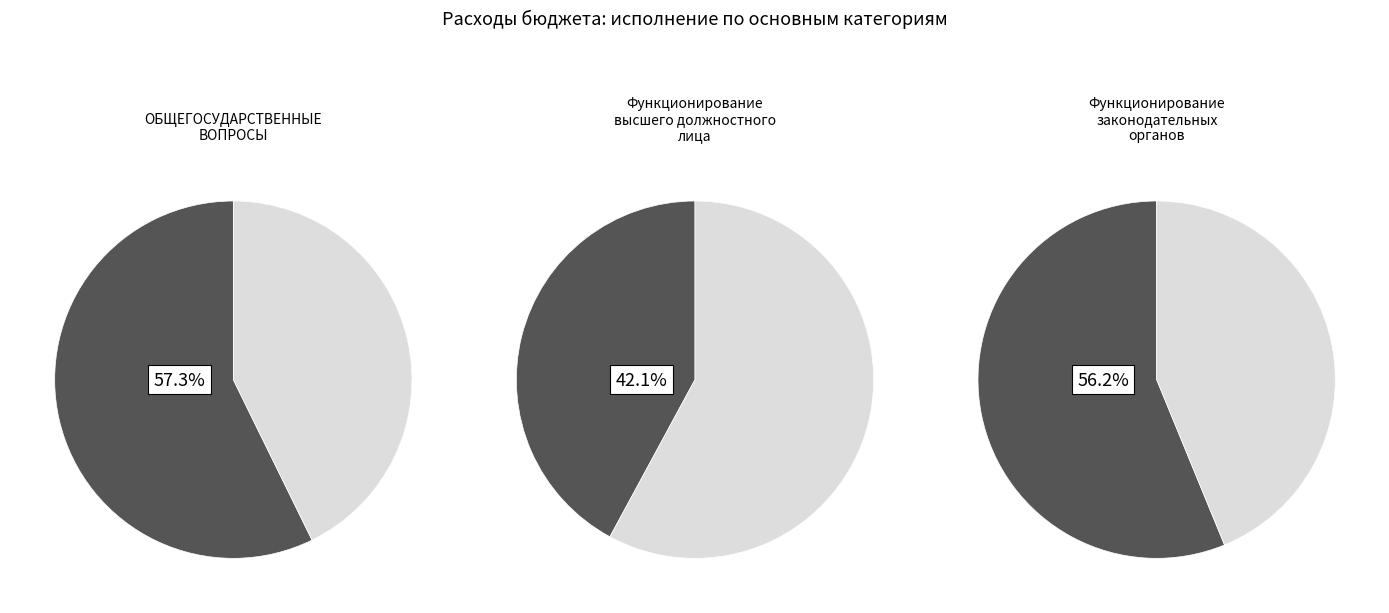

How many slices are in this pie chart?

2